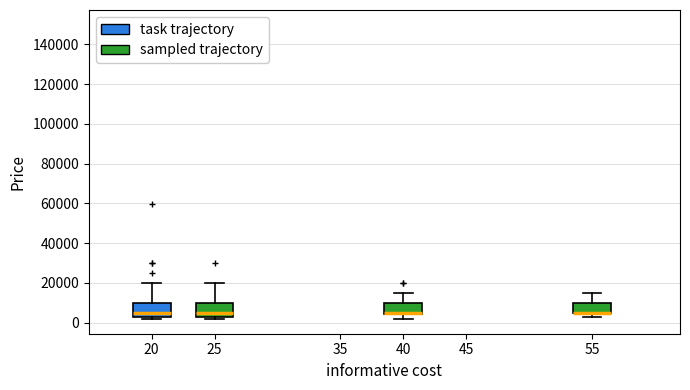

Reading left to right, read every box against the y-axis: the position of its median line, the range the box covers, and the ends of its whiskers. The values are not printed on the chart, so give them approximately, as read against the axis.

20: median 4000, box 2000 to 10000, whiskers 2000 (just below the box's lower edge) to 20000
25: median 4000, box 2000 to 10000, whiskers 2000 (just below the box's lower edge) to 20000
40: median 4000 (drawn on the box's lower edge), box 4000 to 10000, whiskers 2000 to 14000
55: median 4000 (drawn on the box's lower edge), box 4000 to 10000, whiskers 2000 to 14000